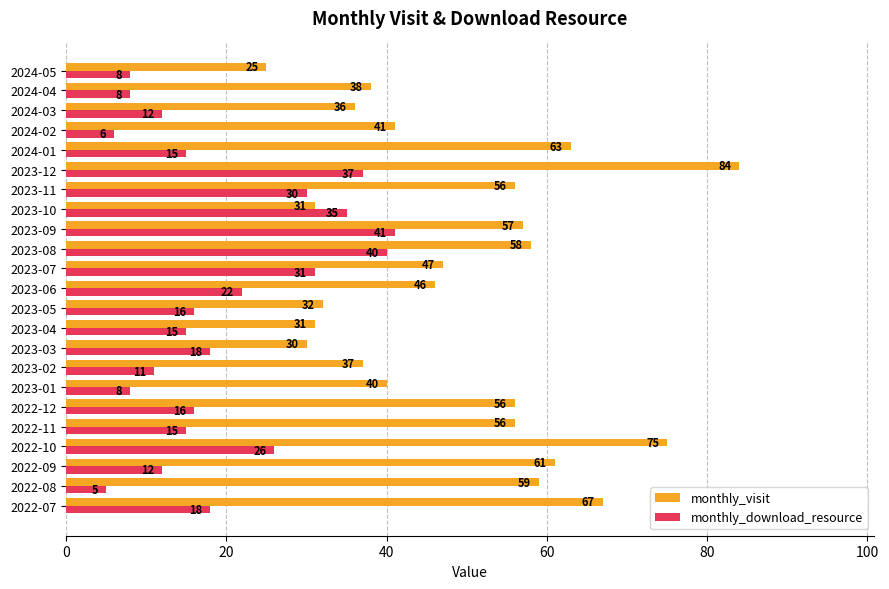

What is the difference between the second highest and second lowest values in the monthly_download_resource series?

34